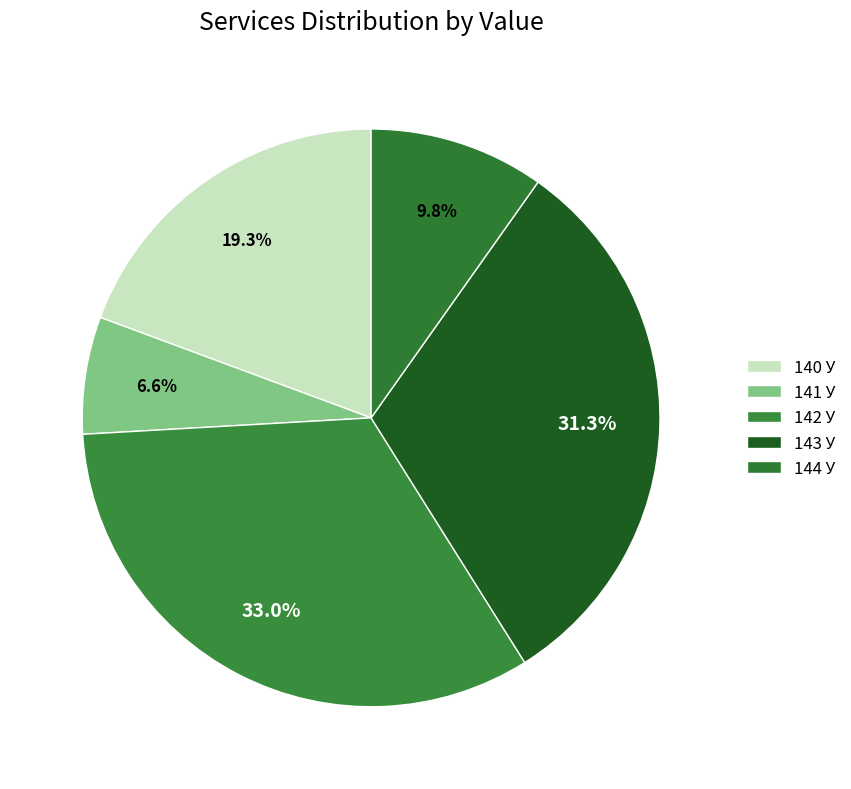

Is 140 У the majority of the pie?

No